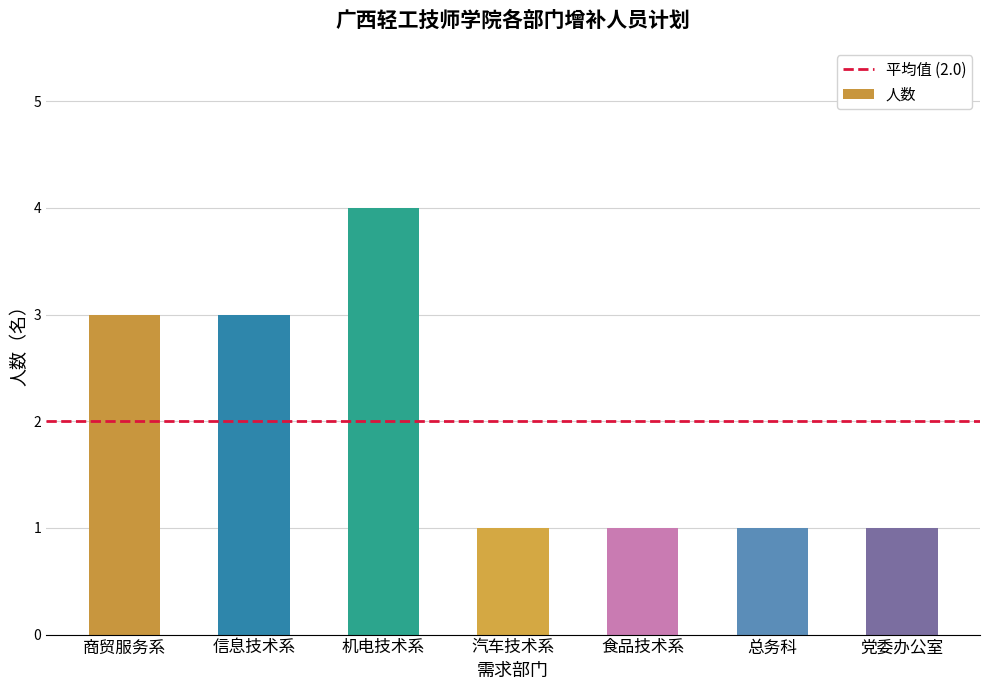

The value at 信息技术系 is 5. True or false?

False